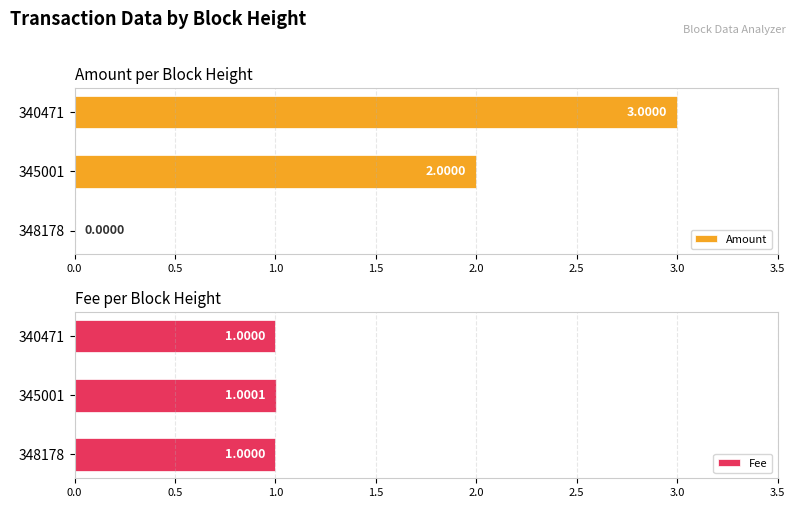

True or false: Amount has a value of 5.2 at 340471.

False